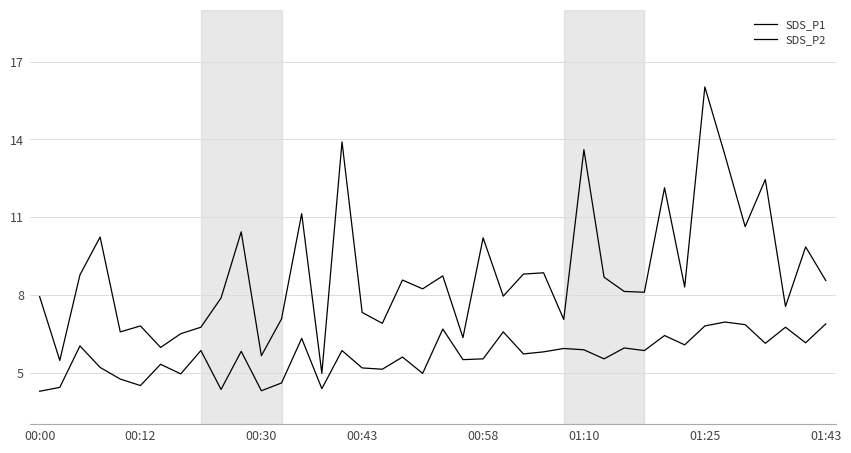

At which category does SDS_P1 reach its first local valley?

00:12